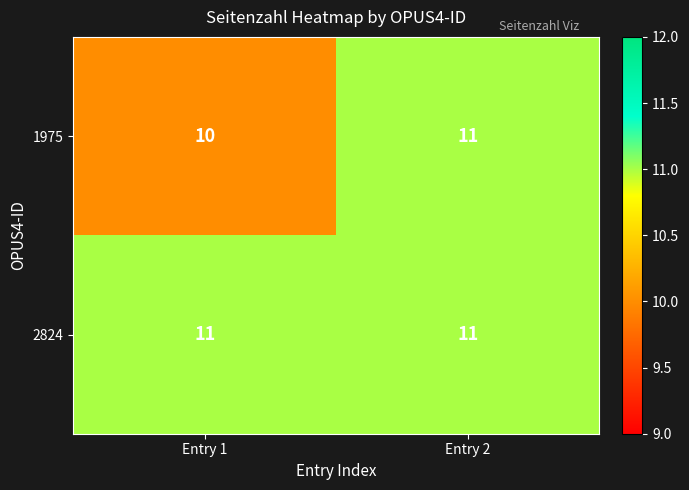

Rank the series at Entry 1 from highest to lowest value.

2824, 1975